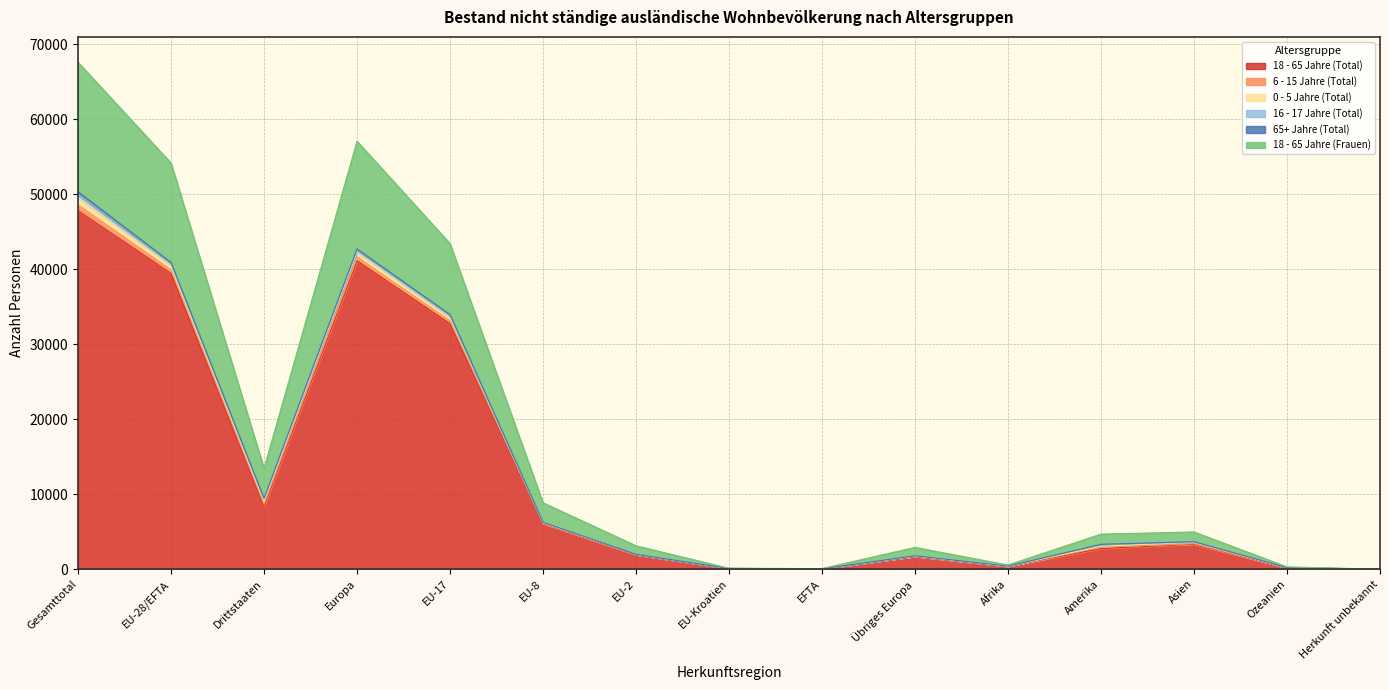

Which category has the highest value in the 18 - 65 Jahre (Total) series?

Gesamttotal